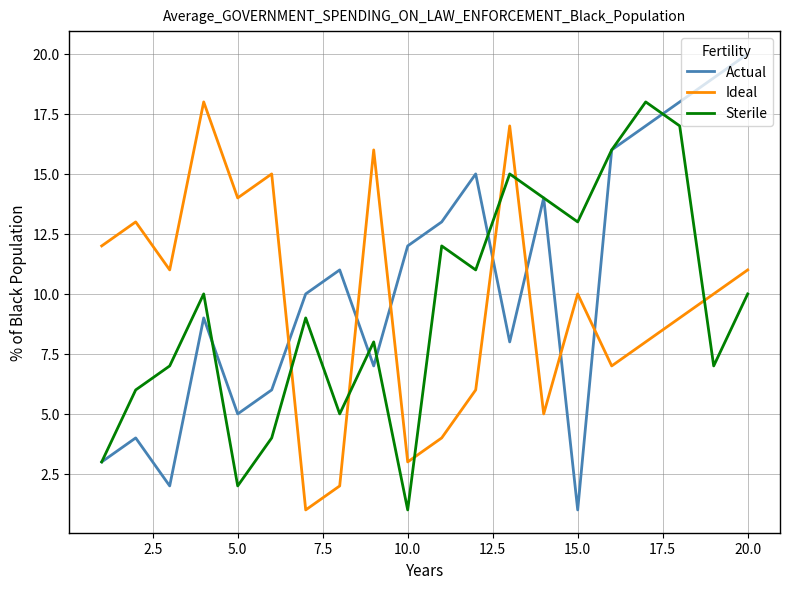

What is the average value of the Sterile series?

9